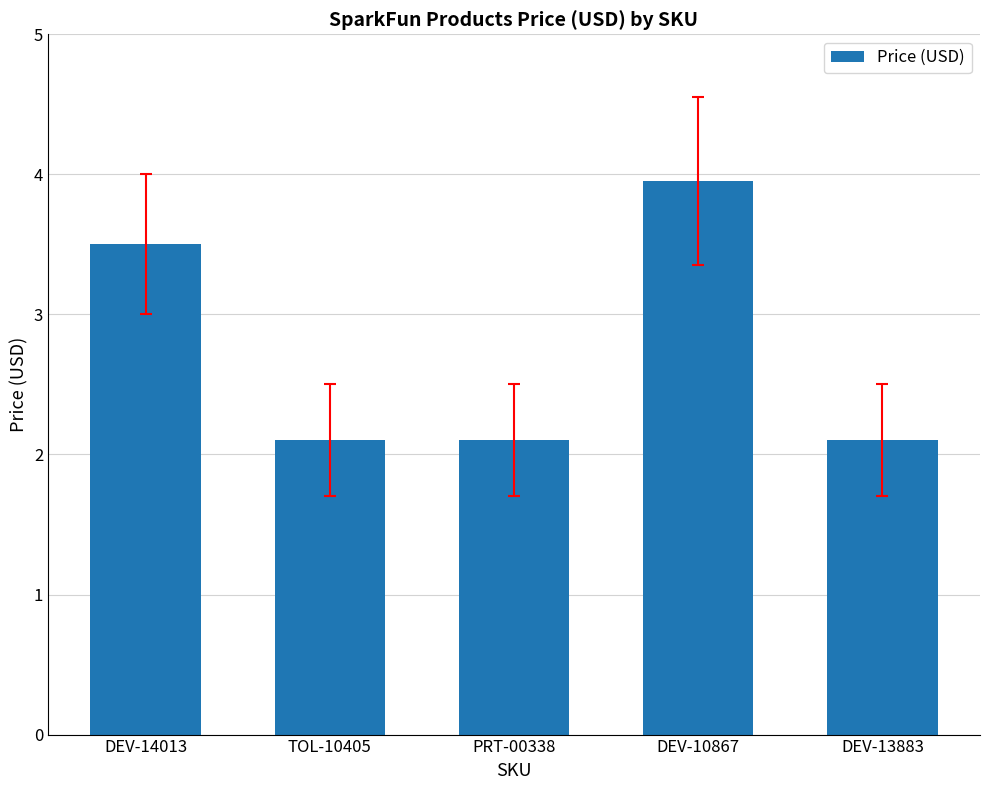

Reading left to right, what are all the values shown in this chart?

DEV-14013=3.5	TOL-10405=2.1	PRT-00338=2.1	DEV-10867=4.0	DEV-13883=2.1